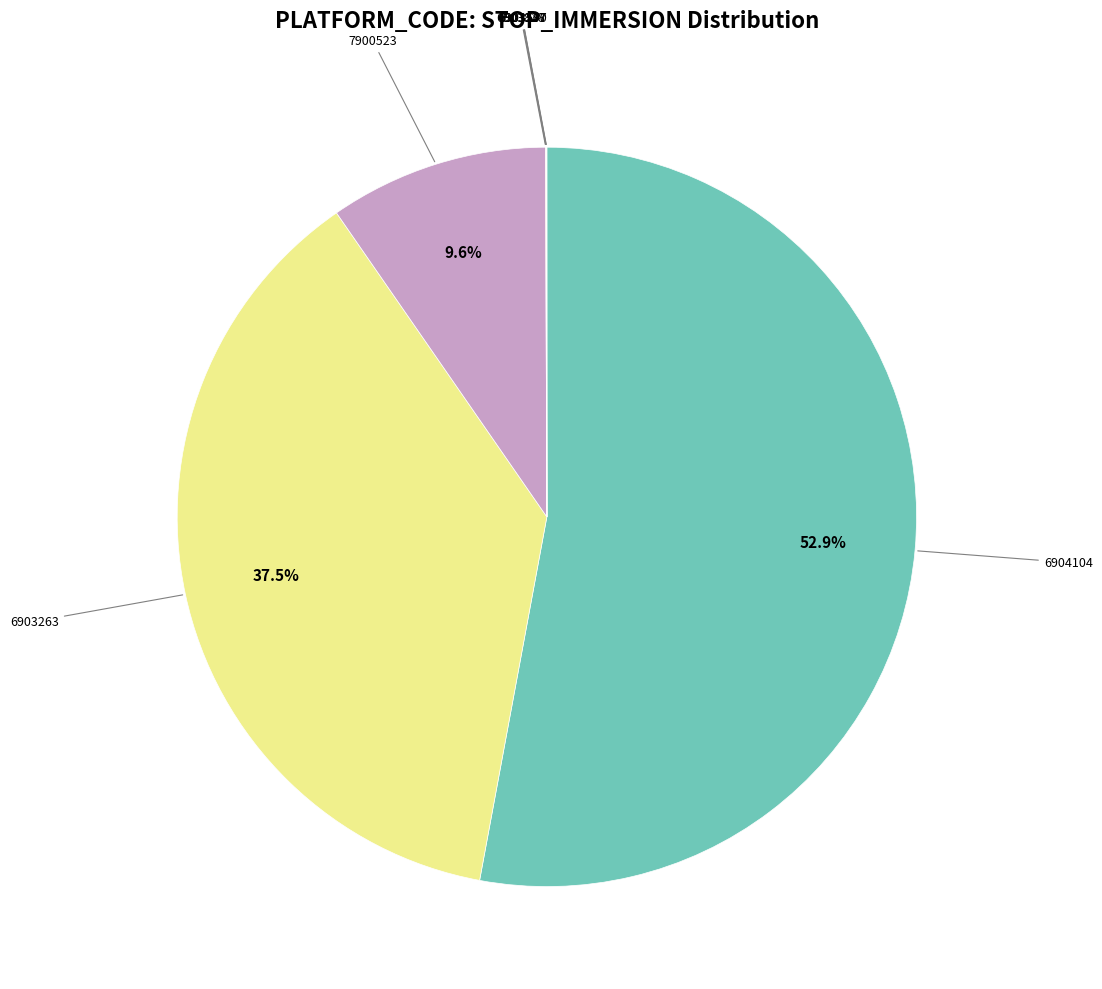

Is there a majority slice in this chart?

Yes